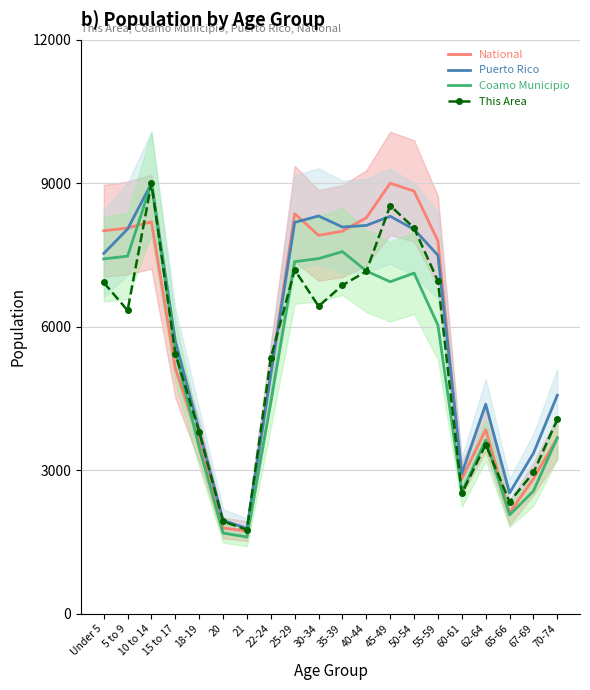

What is the spread (max minus min) of values at 60-61?

415.7